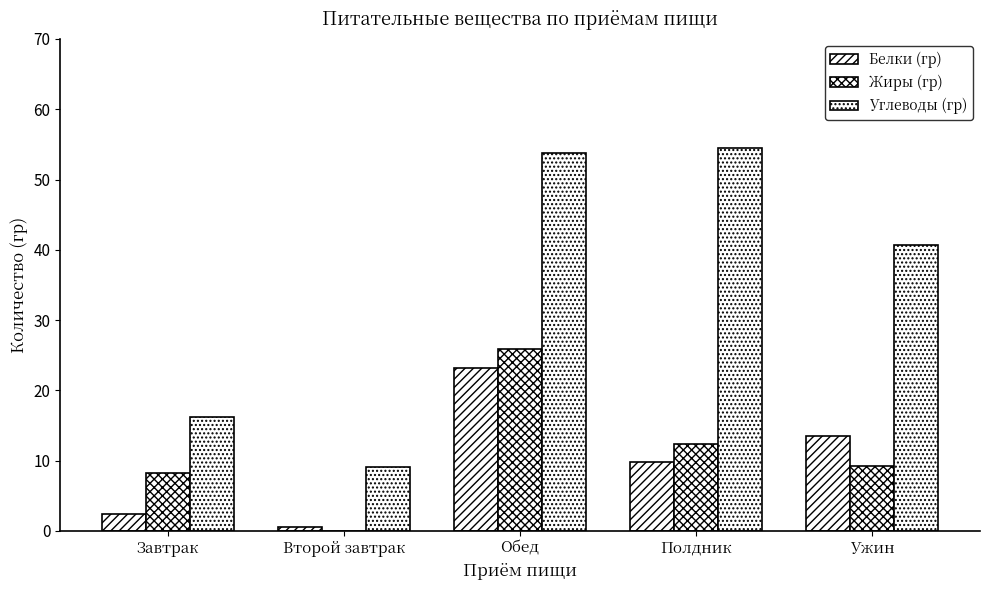

How many distinct data groups are displayed?

3